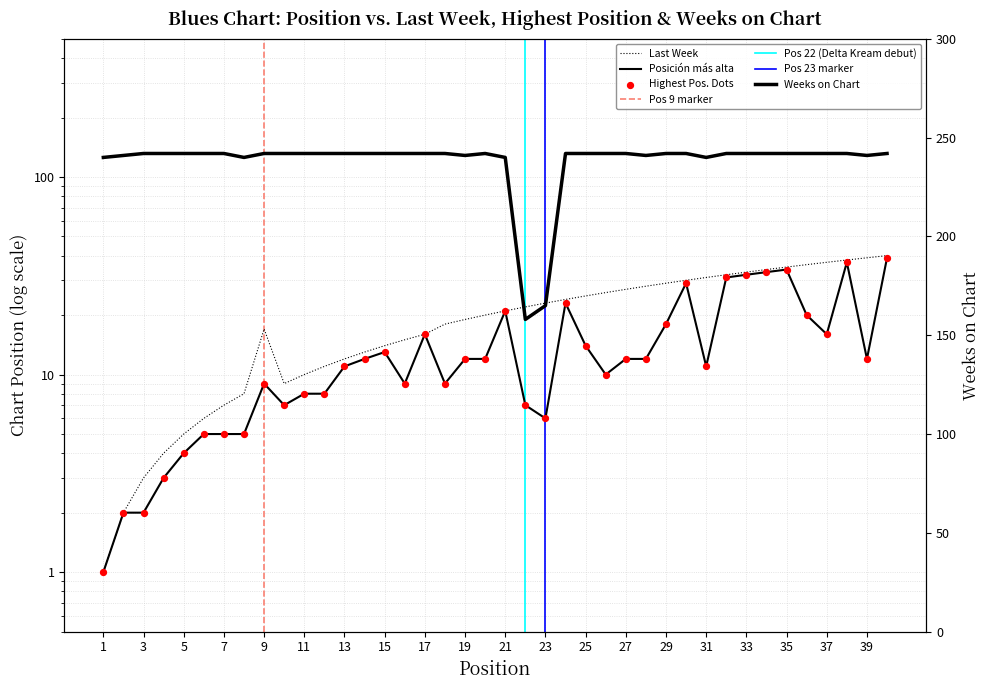

Is the value of Posicion mas alta at 12 greater than the value of Last Week at 19?

No